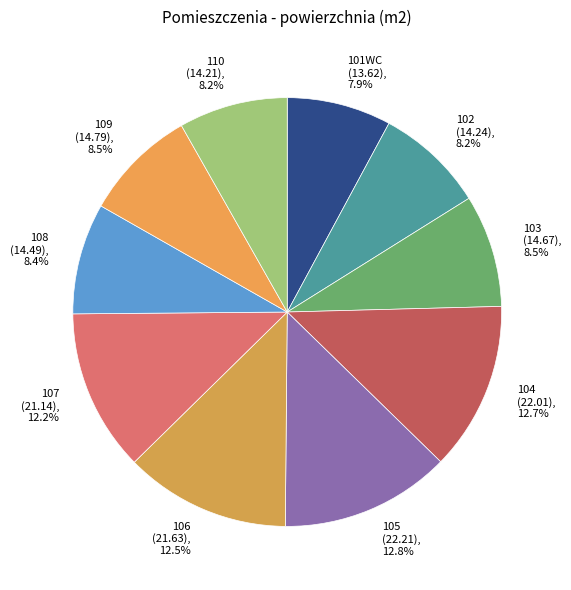

Combined, do 102 (14.24), 8.2% and 108 (14.49), 8.4% account for over 50%?

No